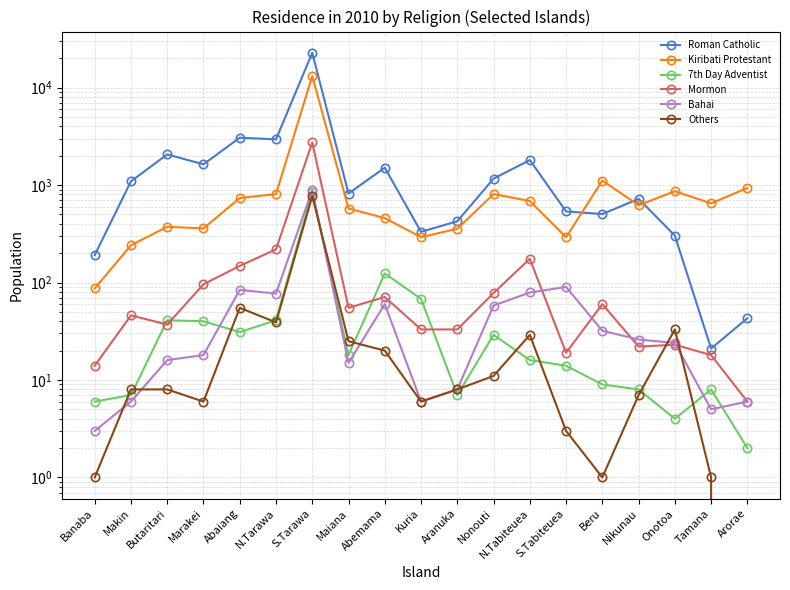

How many values in the Roman Catholic series are below 818?

9